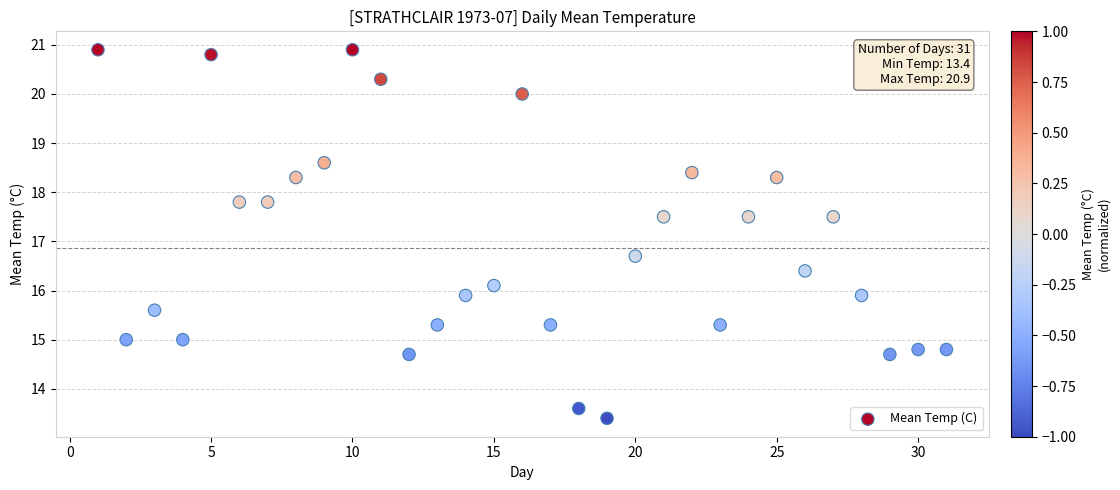

What Y value in the scatter plot is closest to 17?

16.7